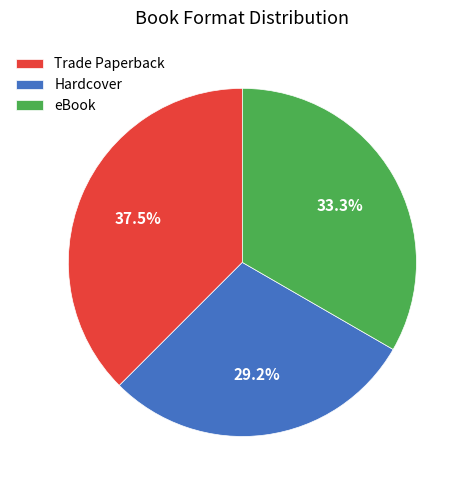

Rank the categories by value from lowest to highest.

Hardcover, eBook, Trade Paperback